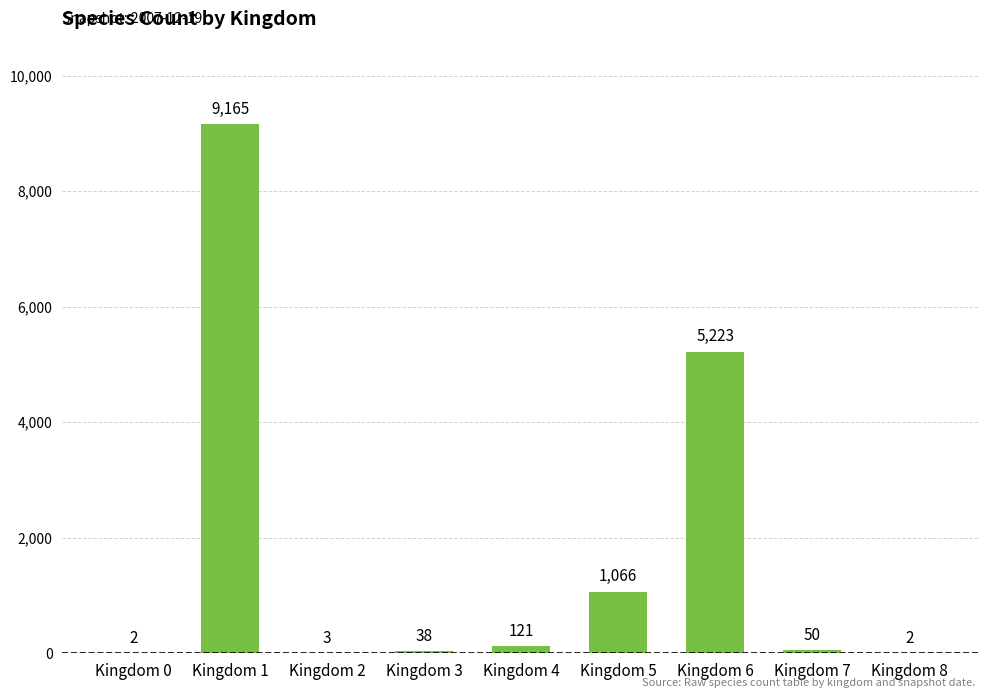

Reading left to right, extract all data points from this chart.

2	9165	3	38	121	1066	5223	50	2